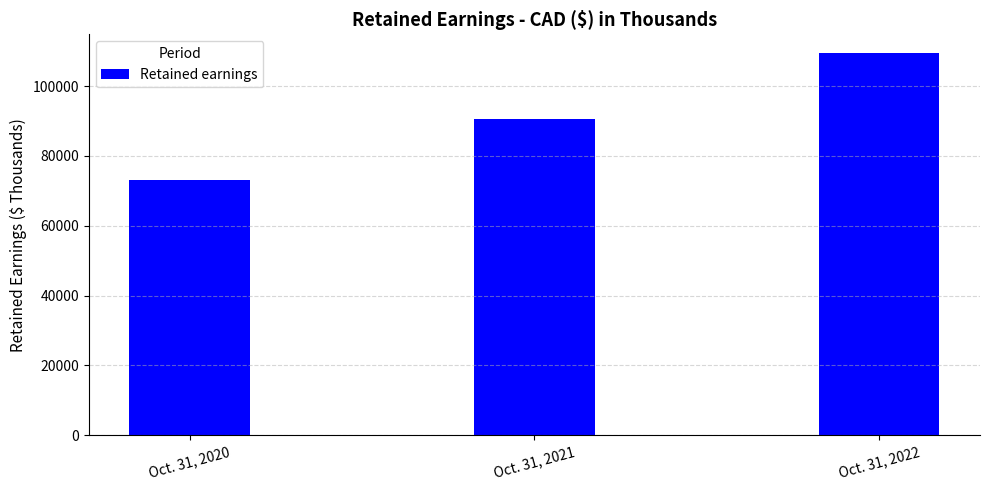

Which label corresponds to the largest value in the chart?

Oct. 31, 2022